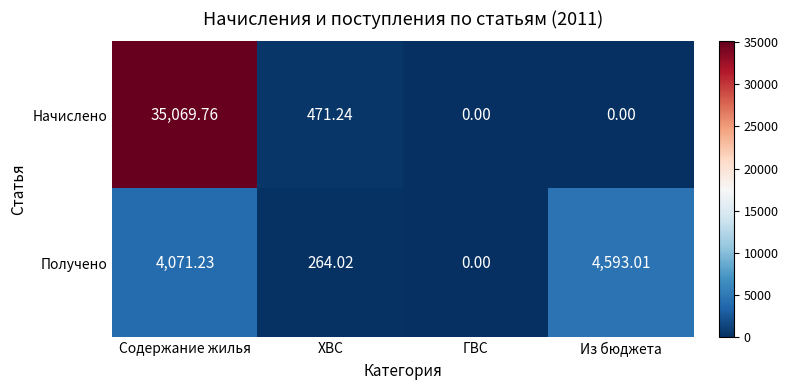

Which series changed the most between ХВС and ГВС?

Начислено